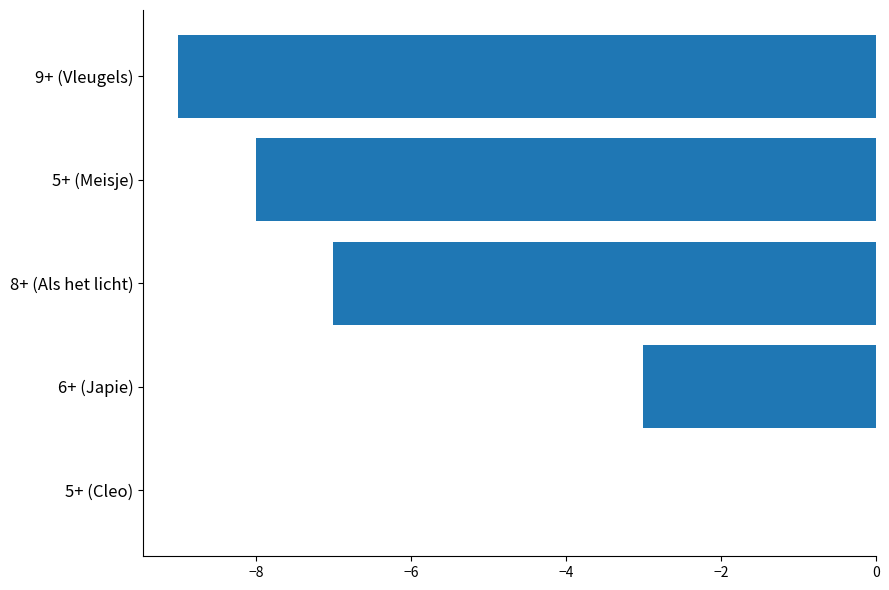

Which label corresponds to the largest value in the chart?

5+ (Cleo)